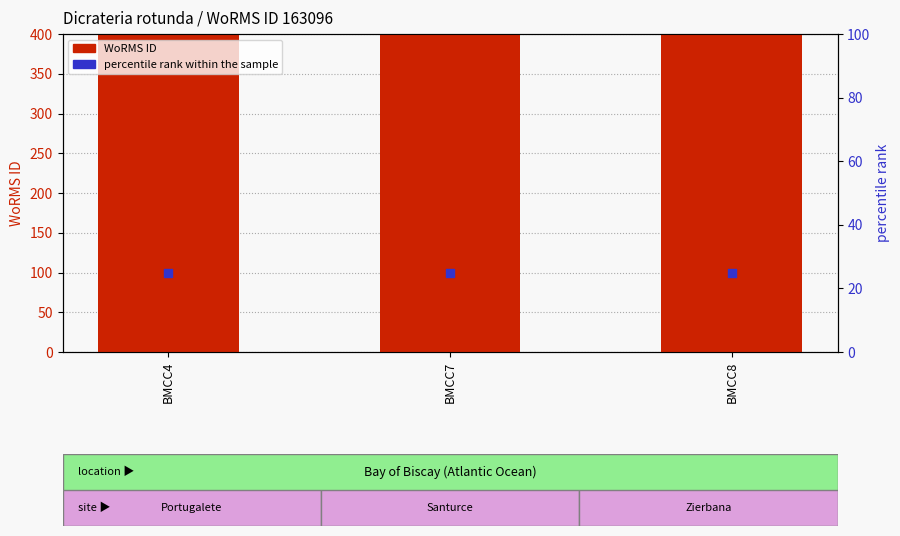

At how many categories does at least one series exceed 76320?

3